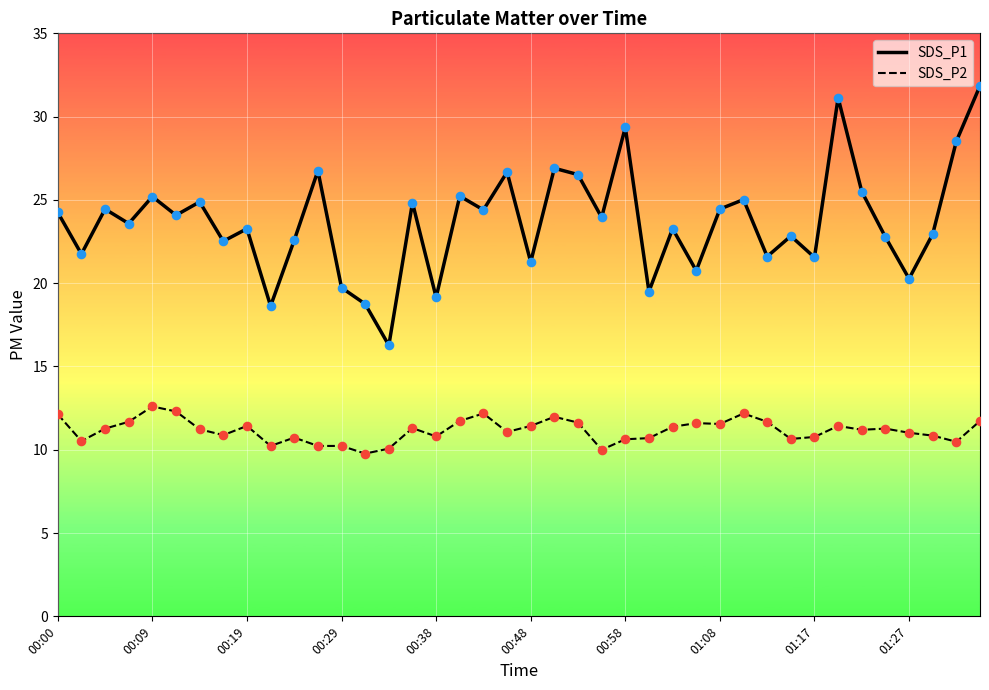

Which series has the largest total across all categories?

SDS_P1